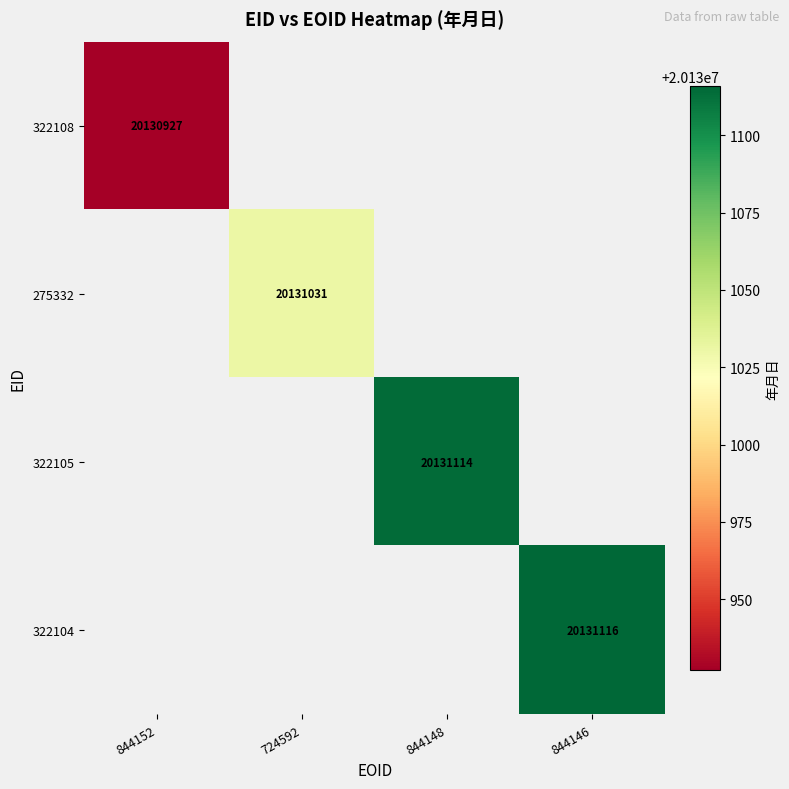

The value of 322104 at 844146 is 33618479. True or false?

False